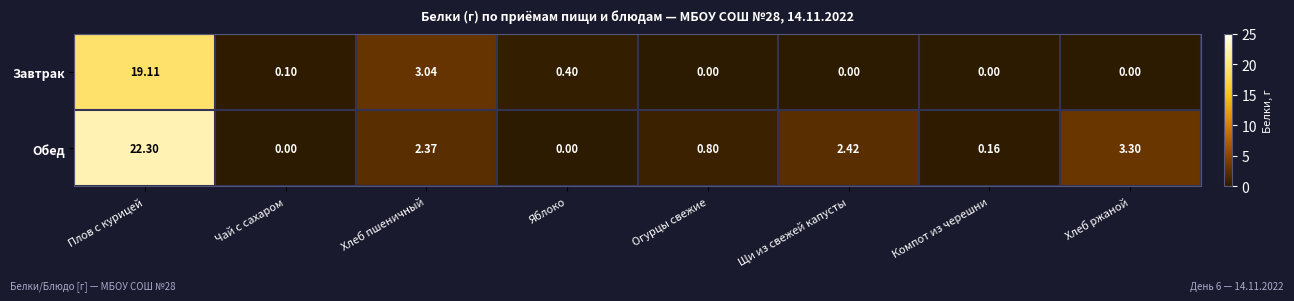

Which series changed the most between Чай с сахаром and Щи из свежей капусты?

Обед